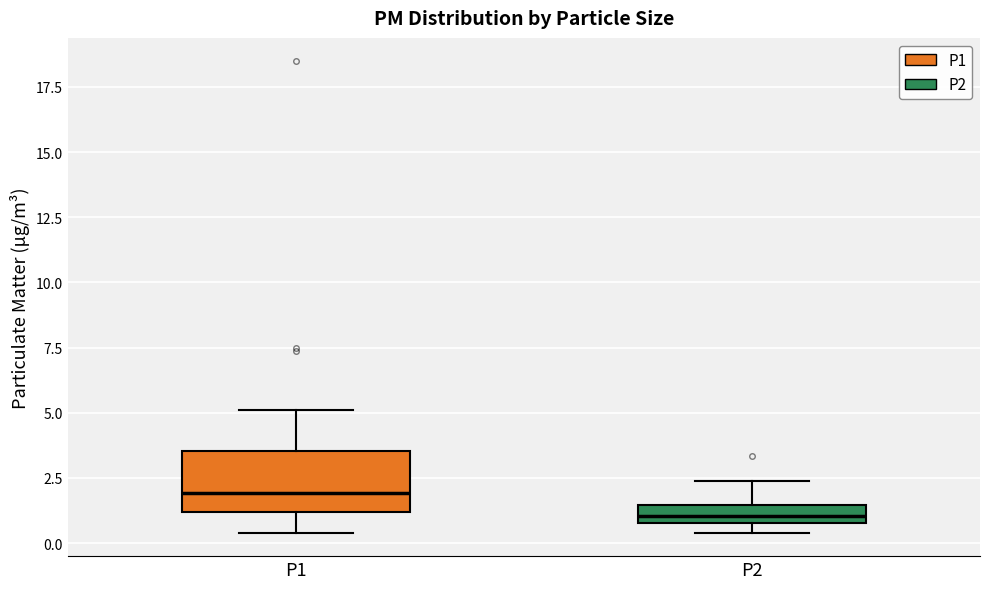

Comparing the boxes themselves (not the whiskers), which one is the tallest?

P1